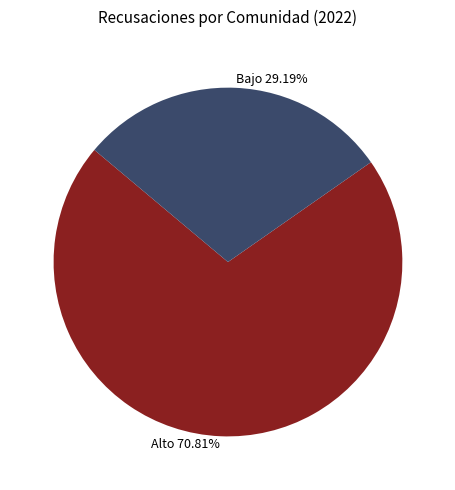

What is the ratio of the value at Bajo to the value at Alto?

0.4